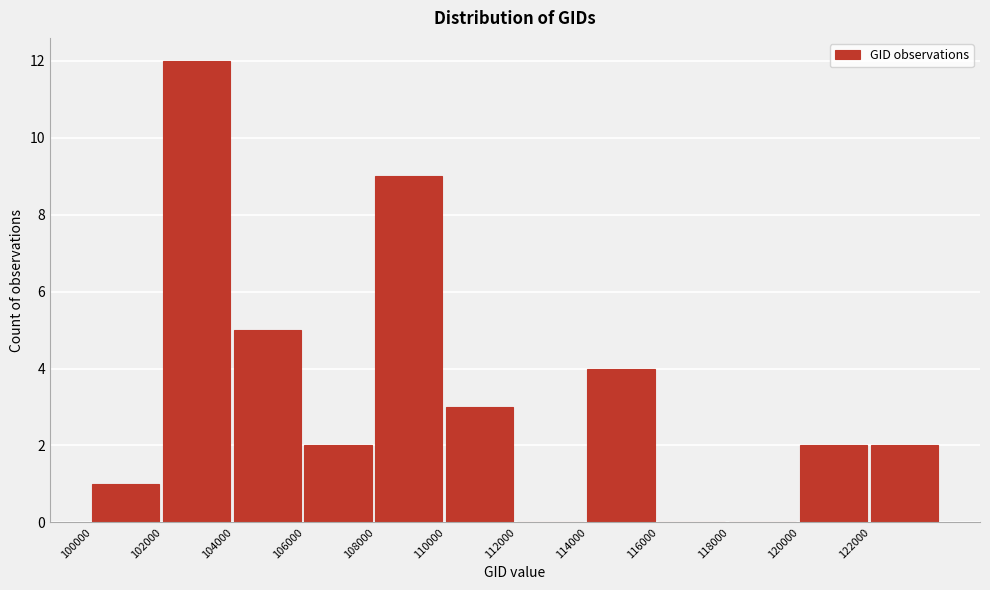

Reading left to right, transcribe this chart: for each bar, give the range it covers on the x-axis and its height. The values are not printed on the chart, so give them approximately, as read against the axis.

100000 to 102000: 1
102000 to 104000: 12
104000 to 106000: 5
106000 to 108000: 2
108000 to 110000: 9
110000 to 112000: 3
112000 to 114000: 0
114000 to 116000: 4
116000 to 118000: 0
118000 to 120000: 0
120000 to 122000: 2
122000 to 124000: 2